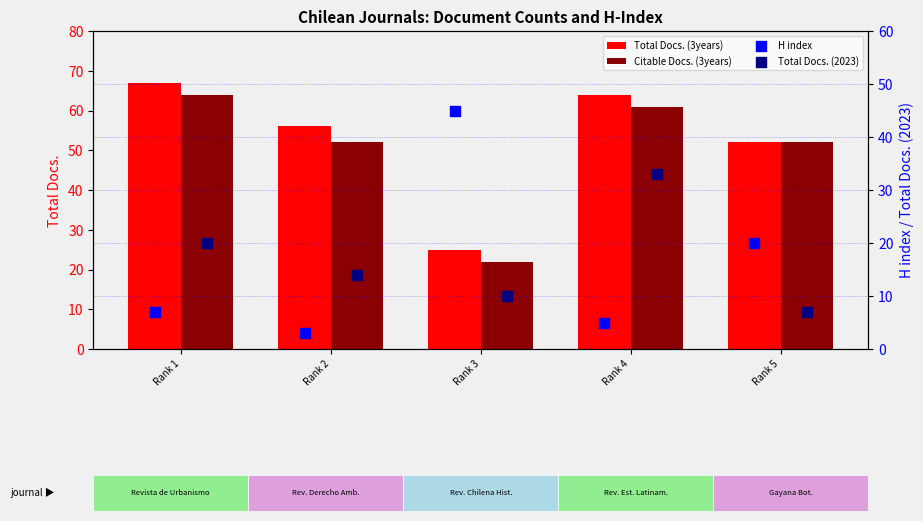

What is the total value across all series at Rank 5?

131